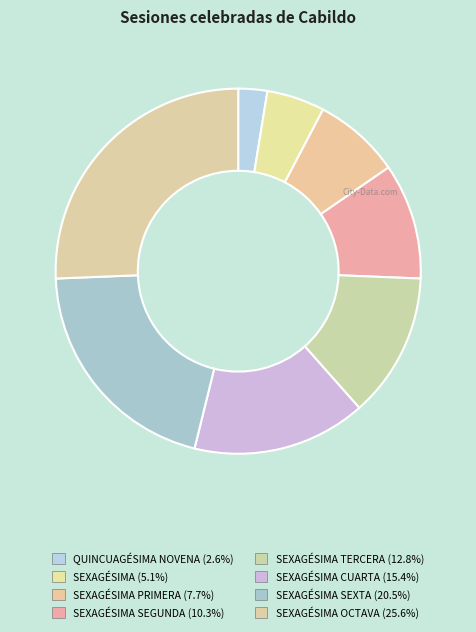

How many slices are in this pie chart?

8